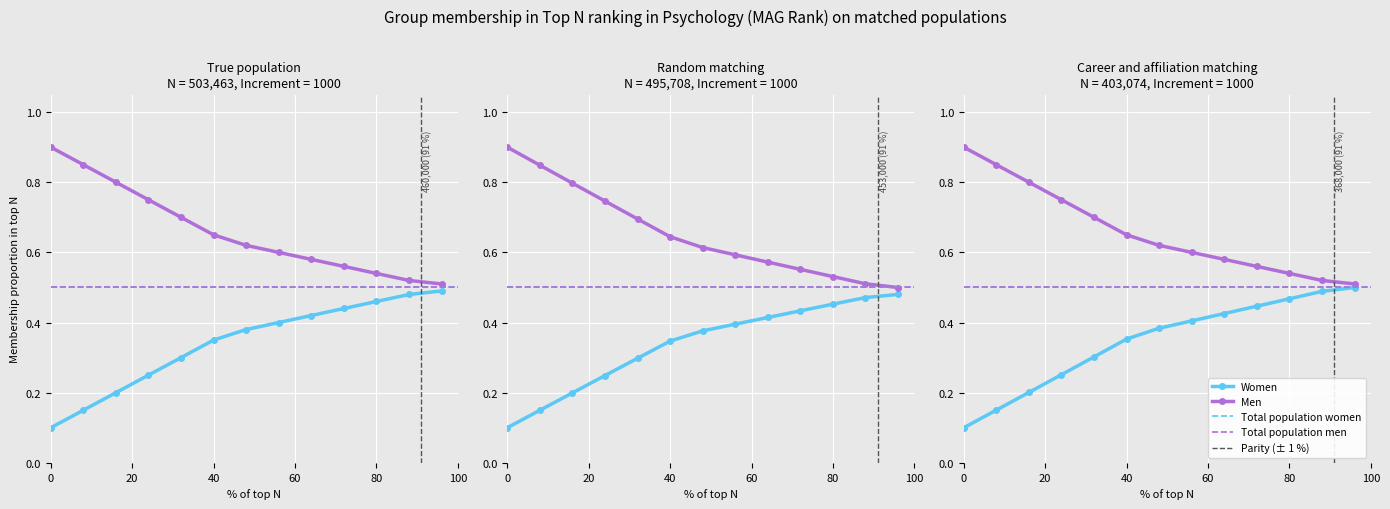

What is the total value across all series at 0?

1.0